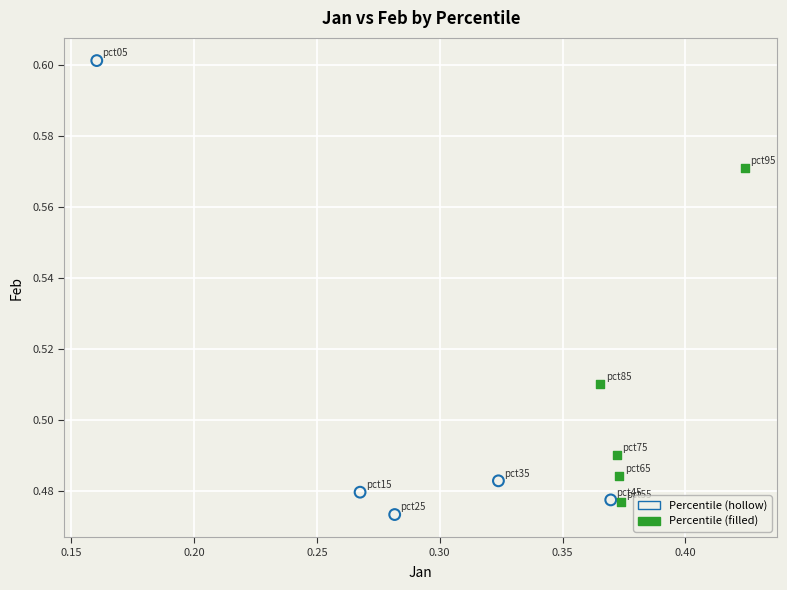

Which series has the largest Y range (max minus min)?

Percentile (hollow)